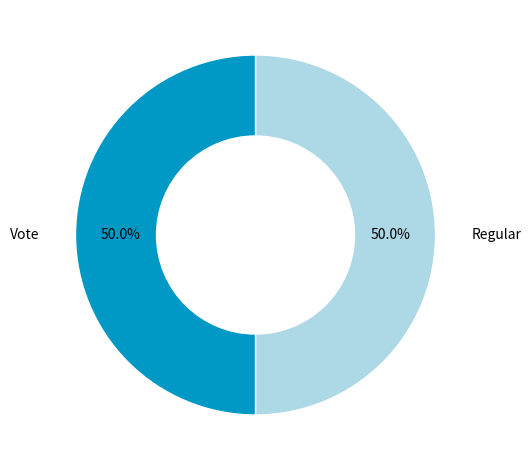

What percentage is NOT represented by Regular?

50.0%